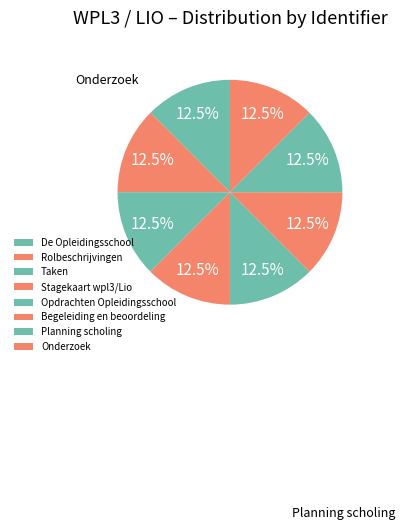

Is it true that Stagekaart wpl3/Lio is 13% of the pie?

True